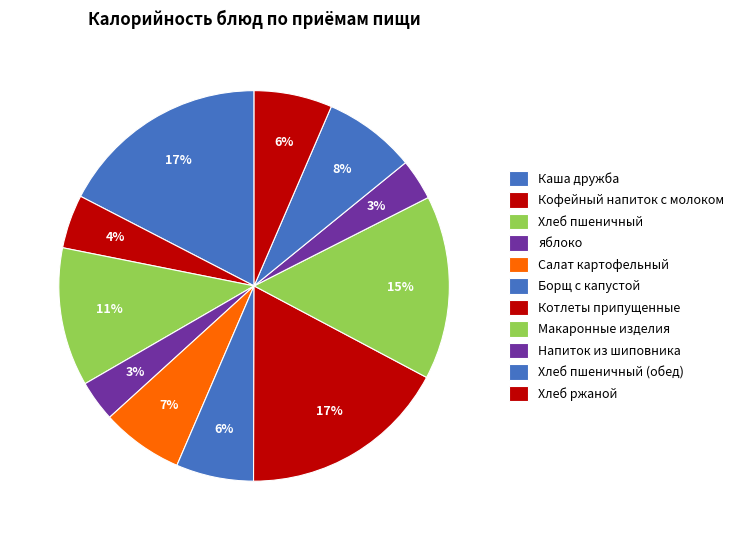

To the nearest percent, what portion does Хлеб пшеничный (обед) represent?

8%